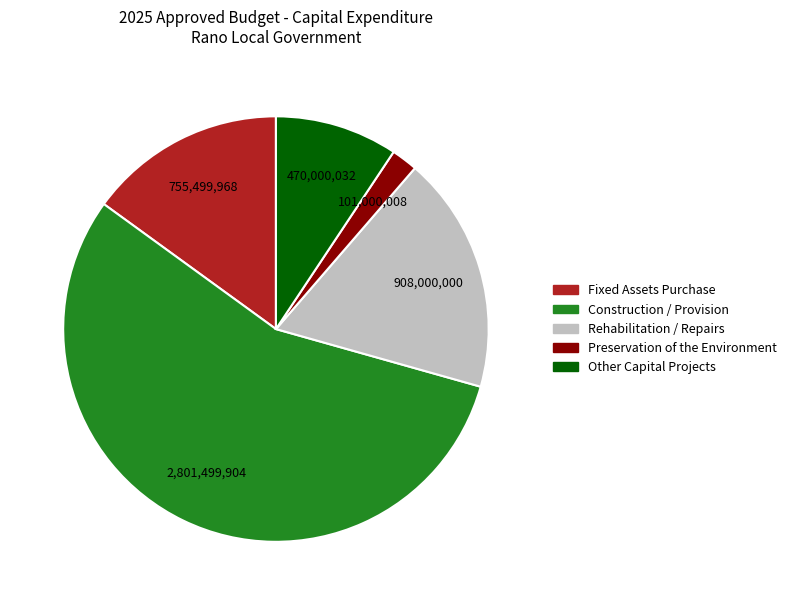

What is the majority slice?

Construction / Provision